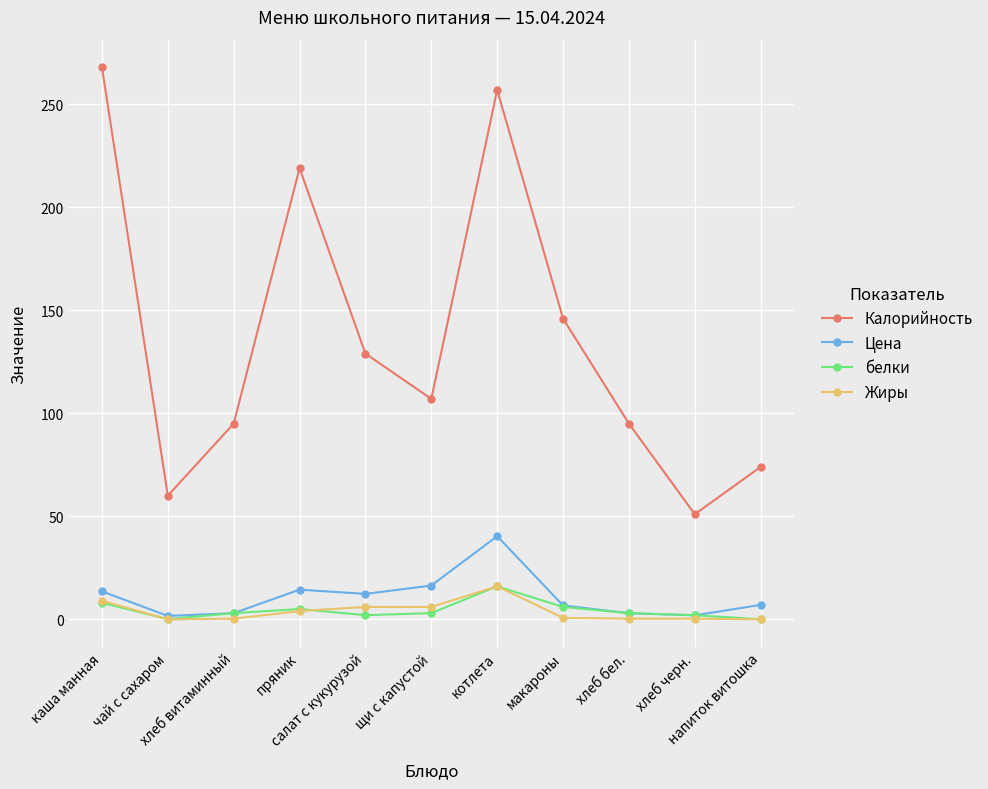

Which series has the largest range (max minus min)?

Калорийность